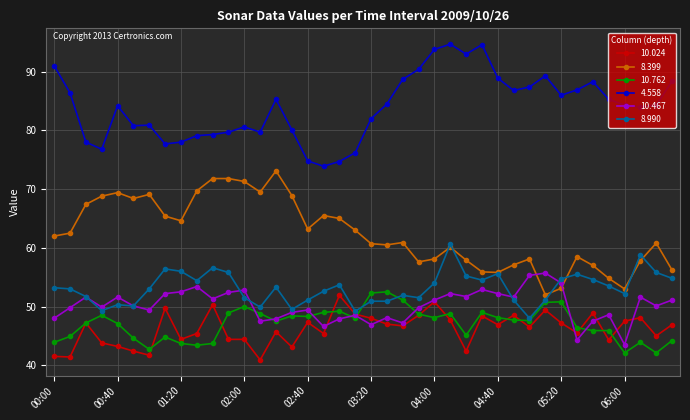

What is the value of the 8.399 point at the 11th from the left?

71.8